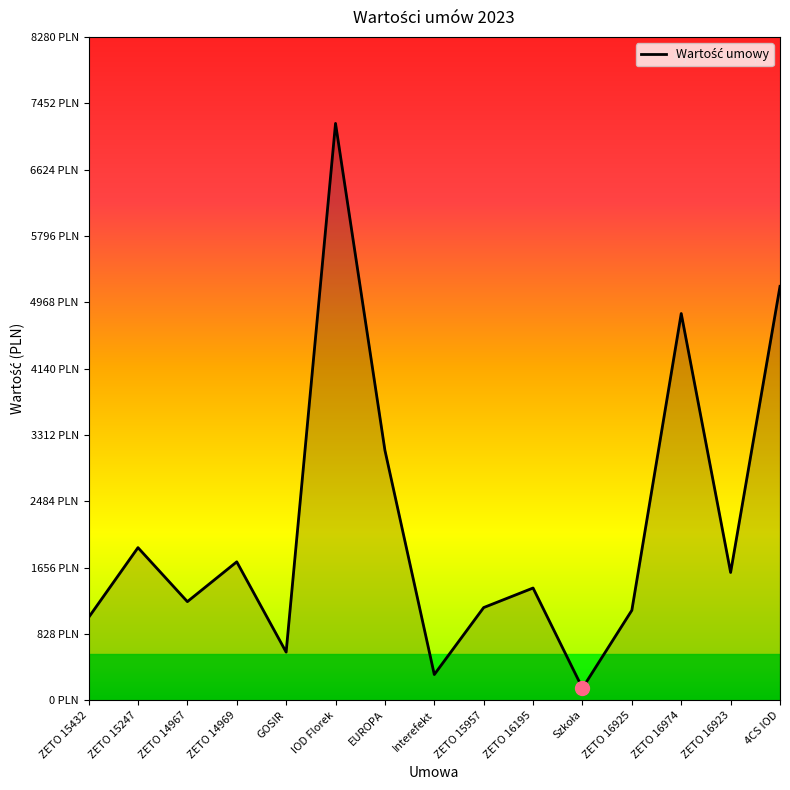

Is this an area chart (filled region under the line)?

Yes